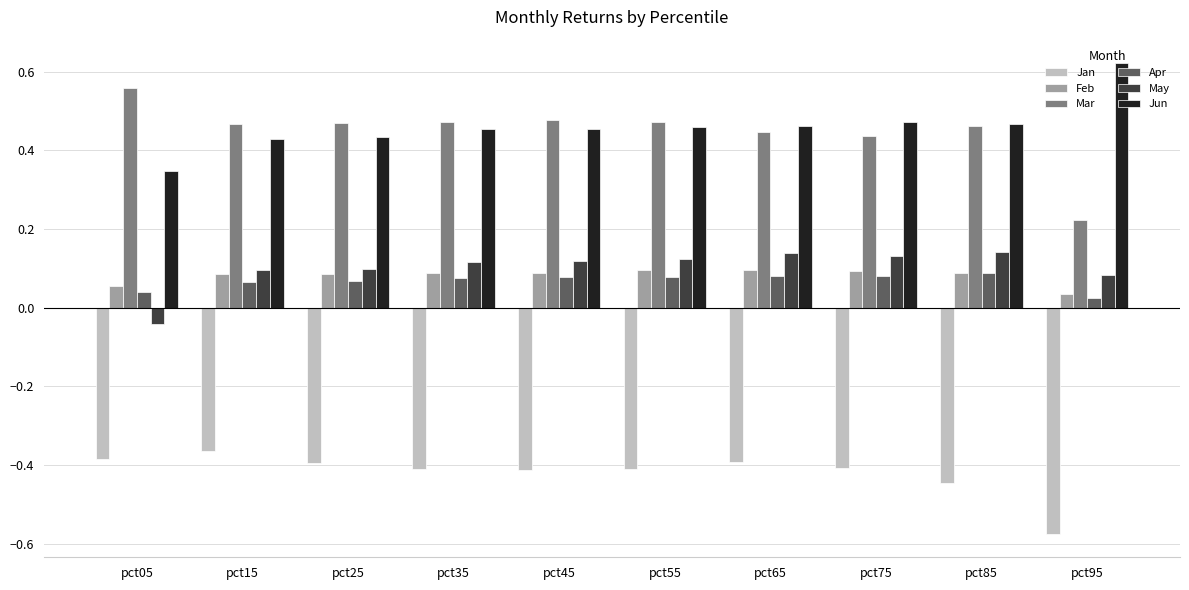

At which label is May closest to 0?

pct05